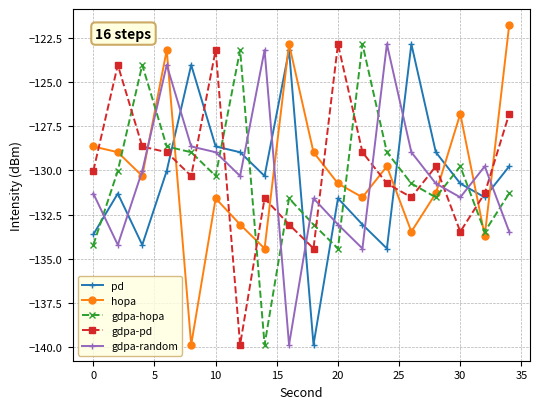

What is the maximum value for pd?

-122.8